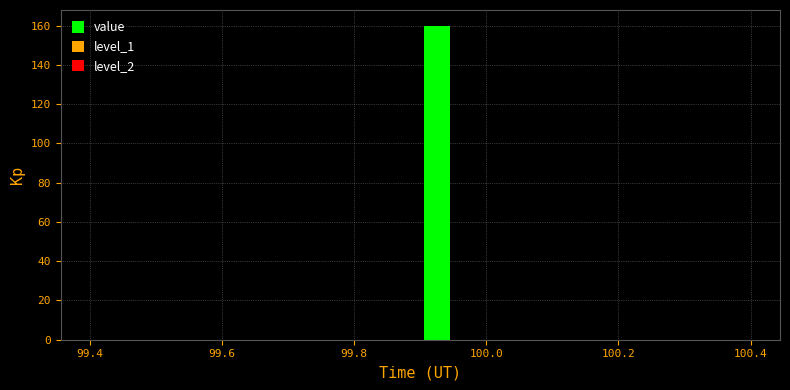

Read against the x-axis, roughly where is the centre of the tallest bar?

99.92